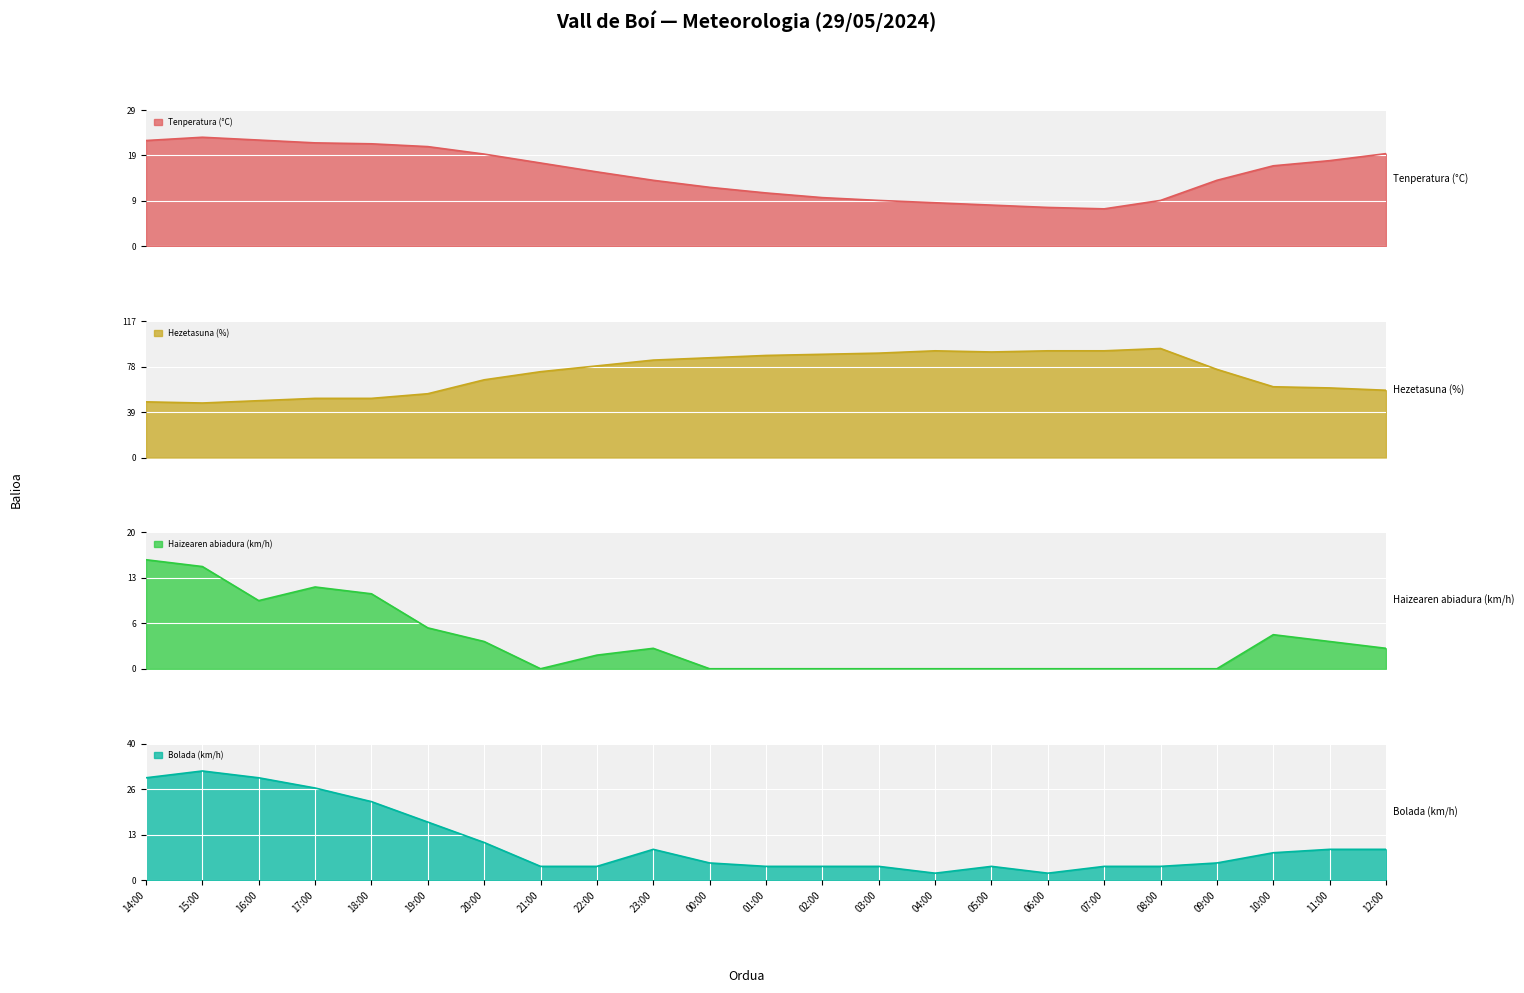

What is the value of the Bolada (km/h) point at the 22nd from the left?

9.0